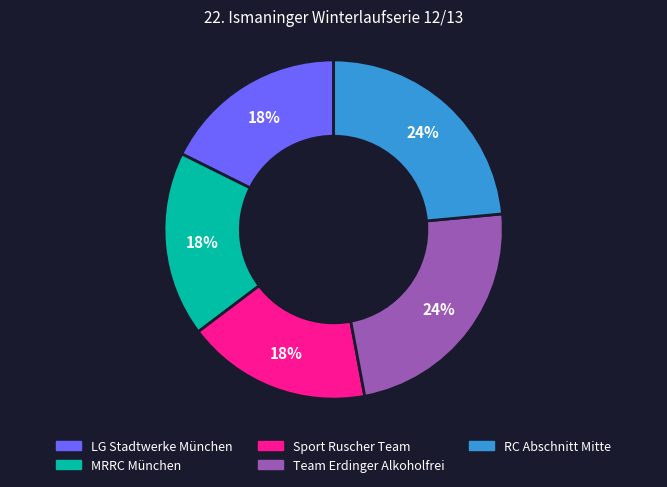

To the nearest percent, what is the combined percentage of Team Erdinger Alkoholfrei and Sport Ruscher Team?

41%